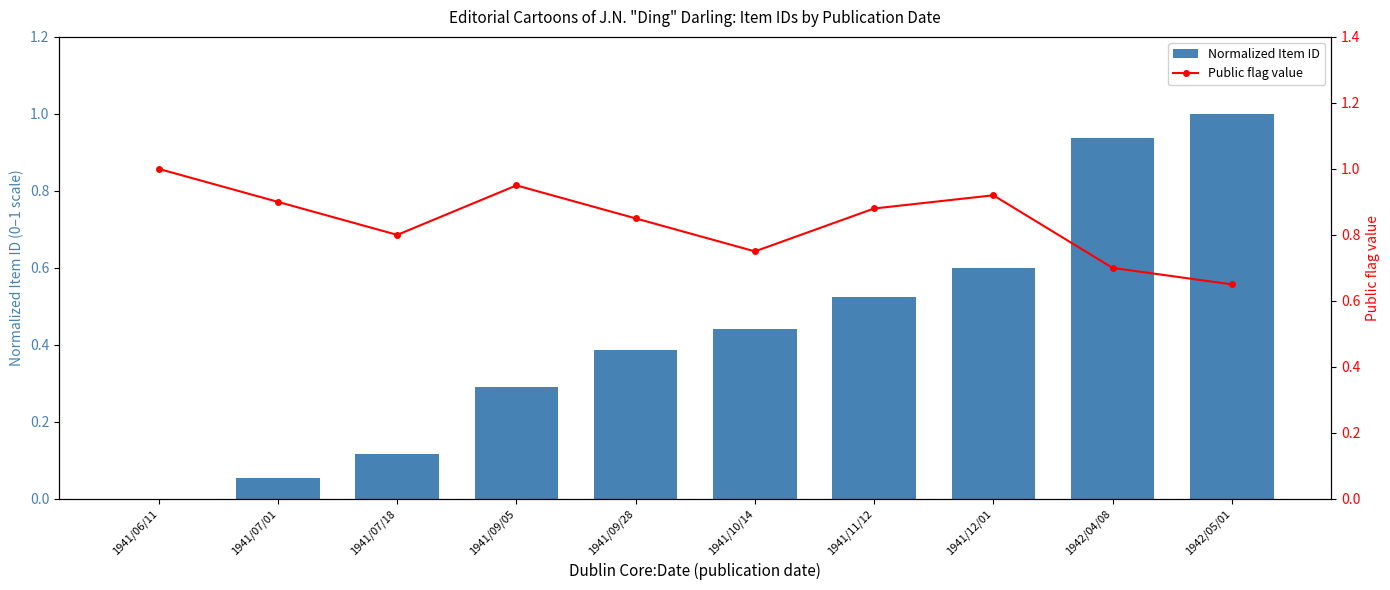

True or false: Normalized Item ID has a value of 0.4 at 1941/09/05.

False